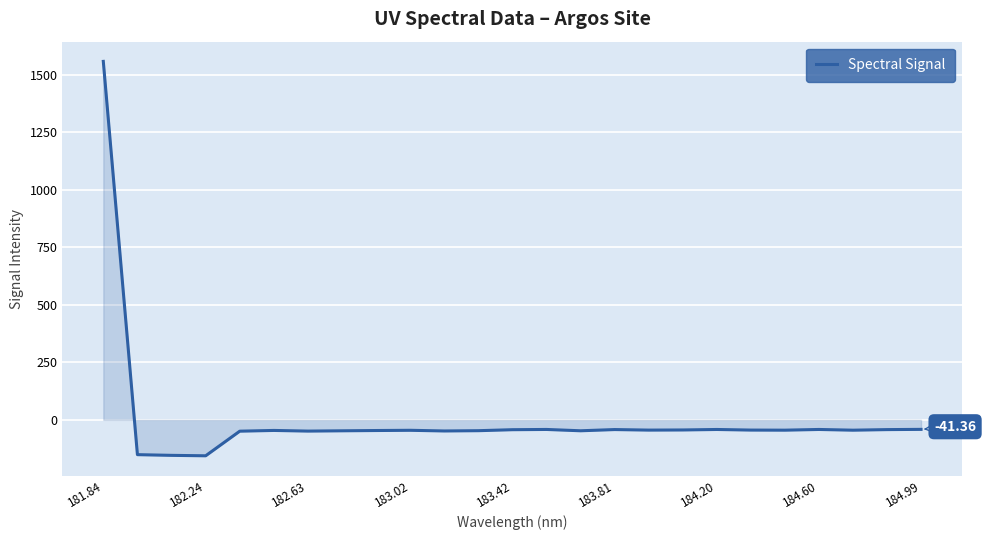

What is the maximum value shown in the chart?

1557.5